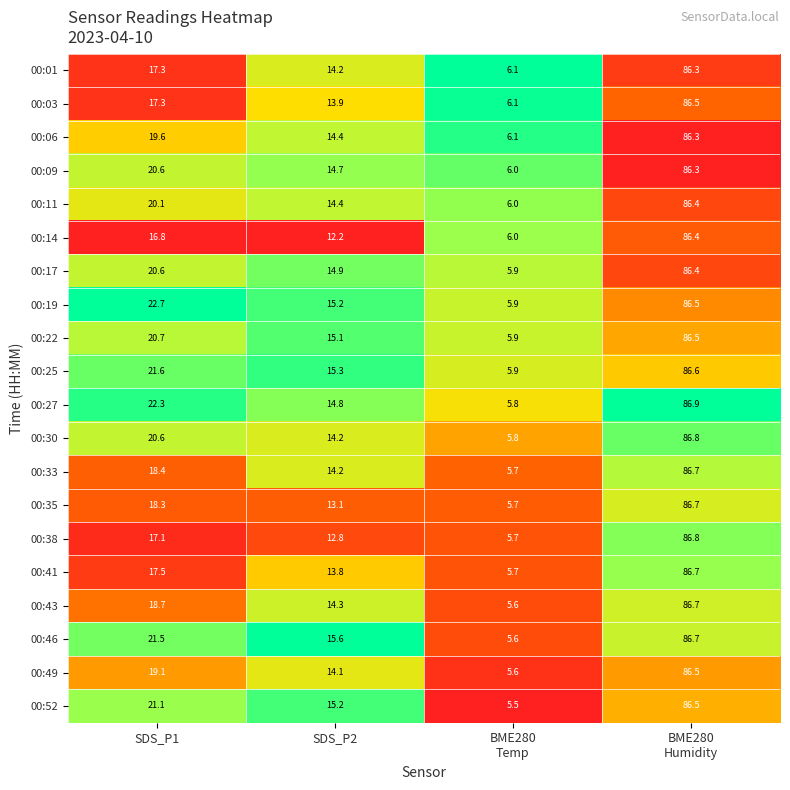

True or false: 00:49 has a value of 24.4 at SDS_P2.

False